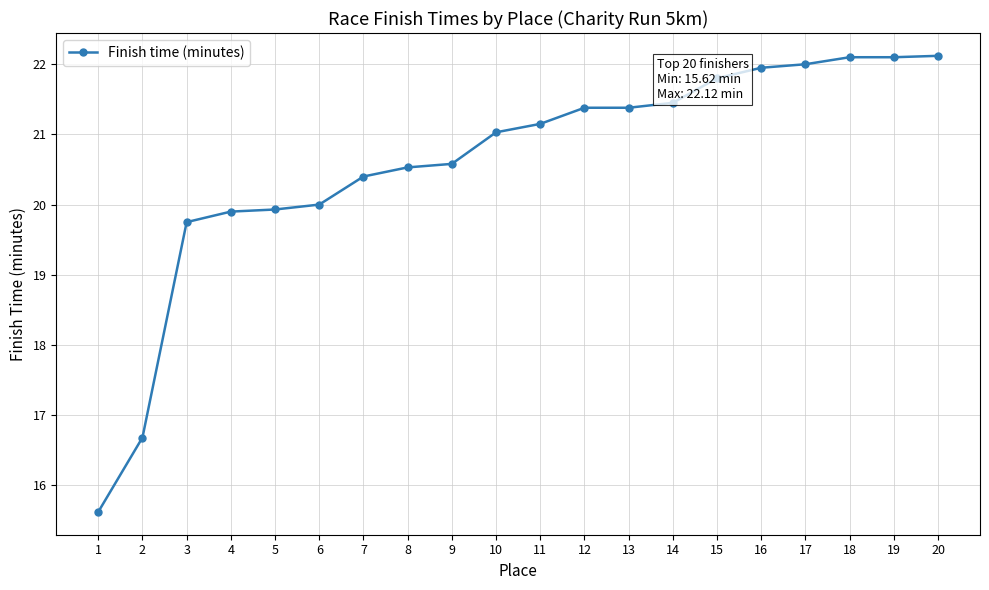

Read the value at 8.

20.5